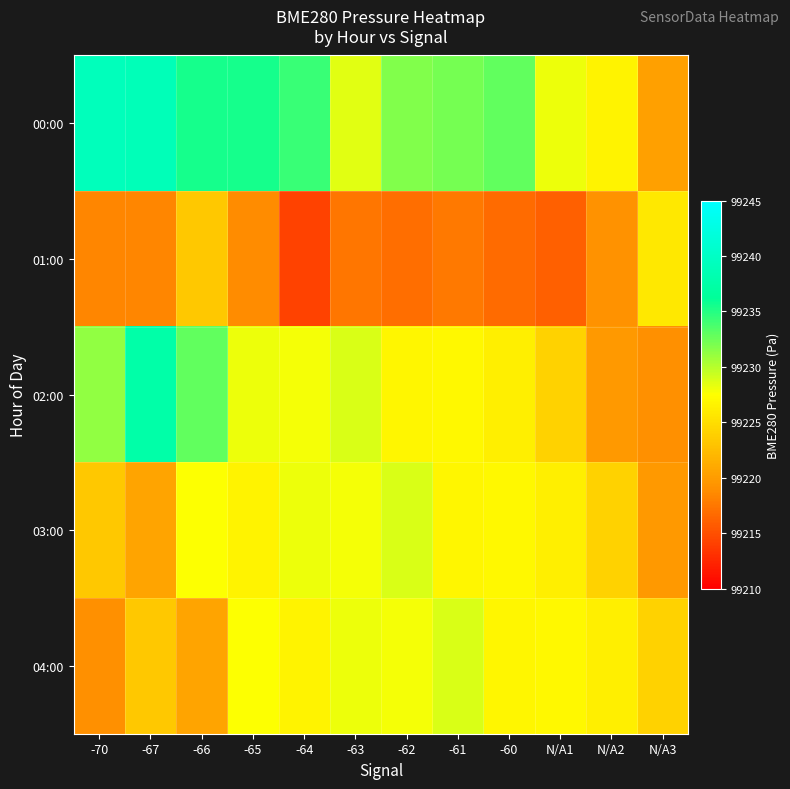

Which label corresponds to the largest value in the chart?

-70